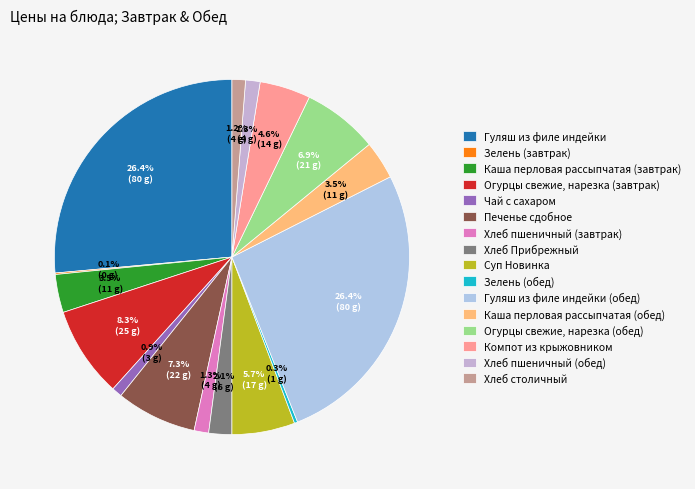

What is the largest slice in the pie chart?

Гуляш из филе индейки